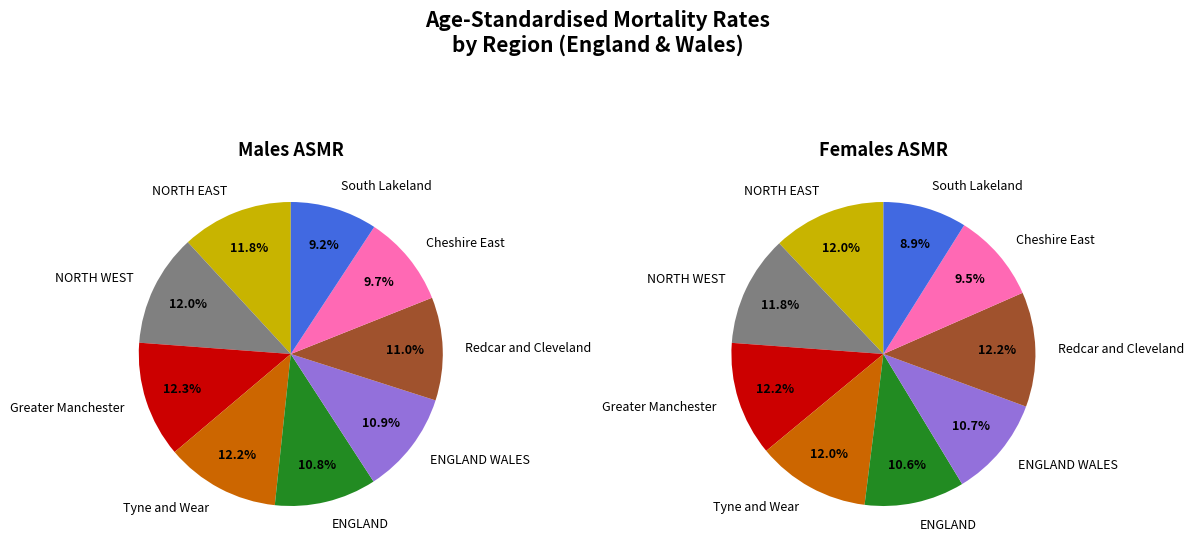

Is South Lakeland the majority of the pie?

No